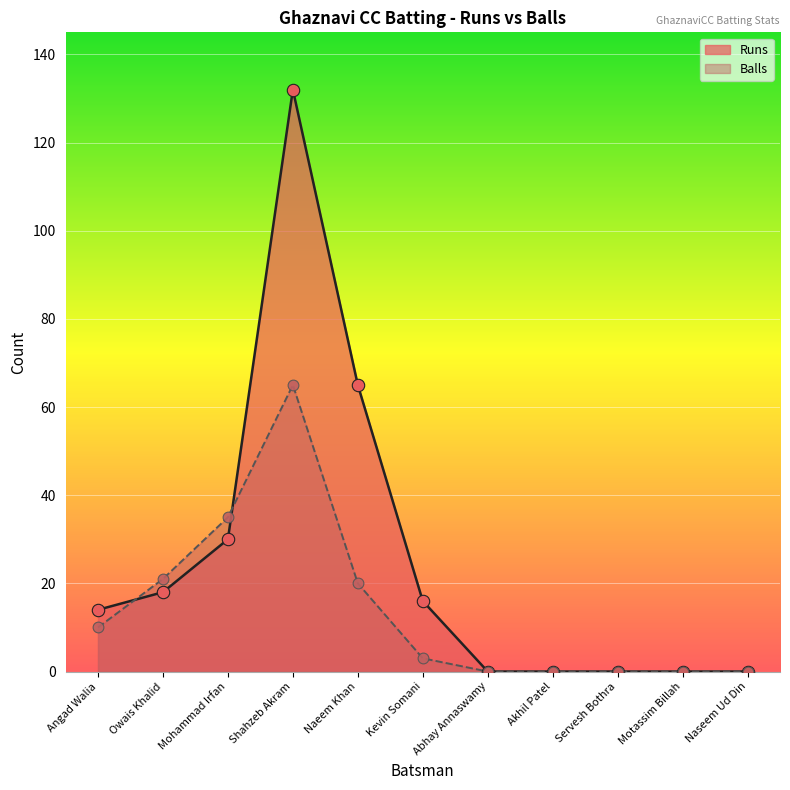

Which series has the largest Y range (max minus min)?

Runs